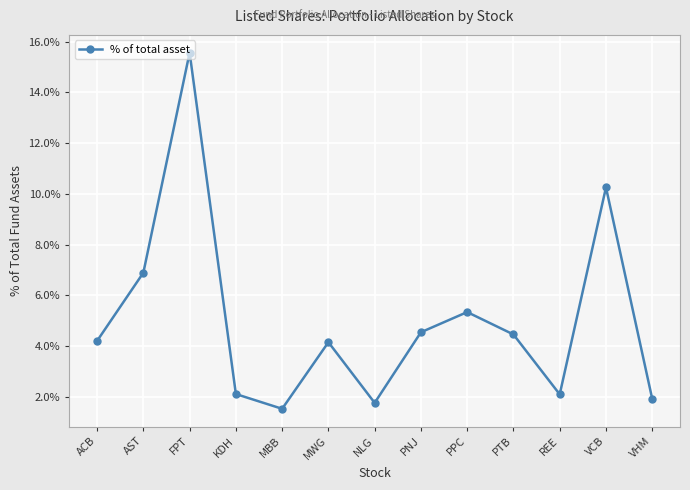

Which label corresponds to the largest value in the chart?

FPT